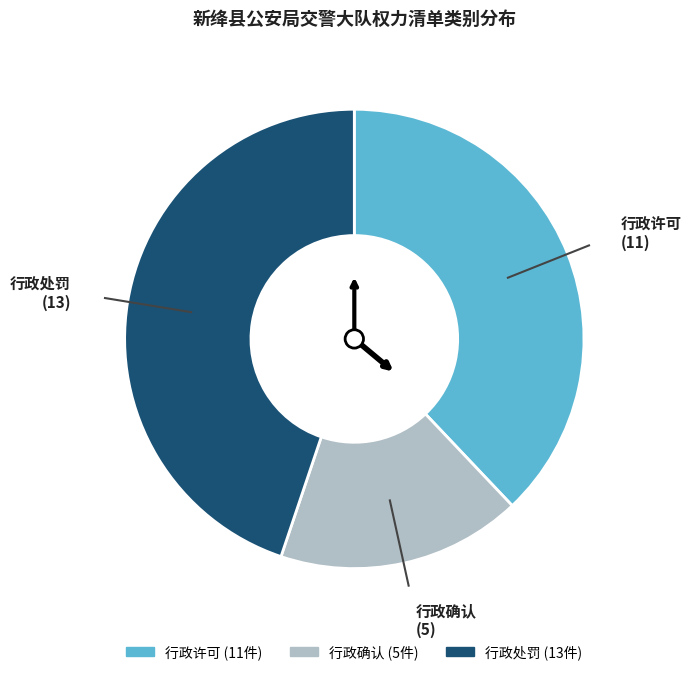

Which slice is the largest?

行政处罚